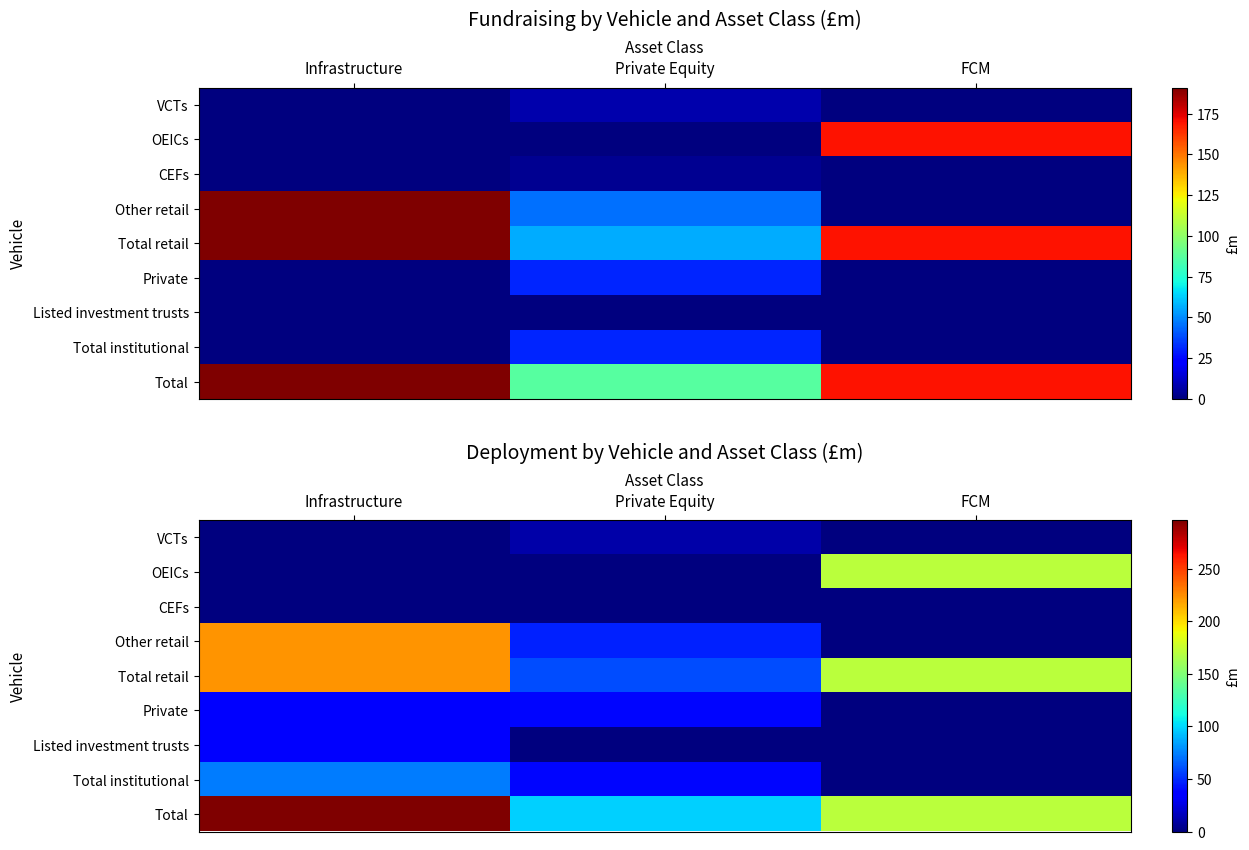

At which label is Total retail closest to 141?

FCM